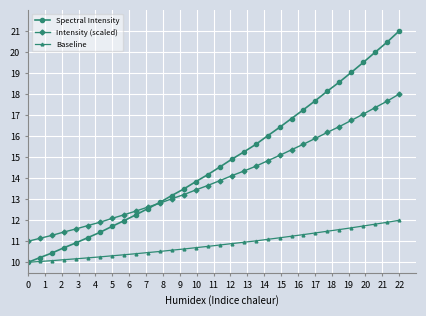

What is the average value of the Intensity (scaled) series?

14.0